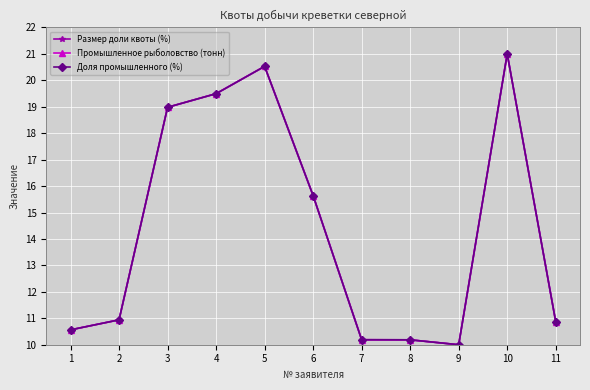

True or false: Размер доли квоты (%) has more than 0 interior local peaks.

True